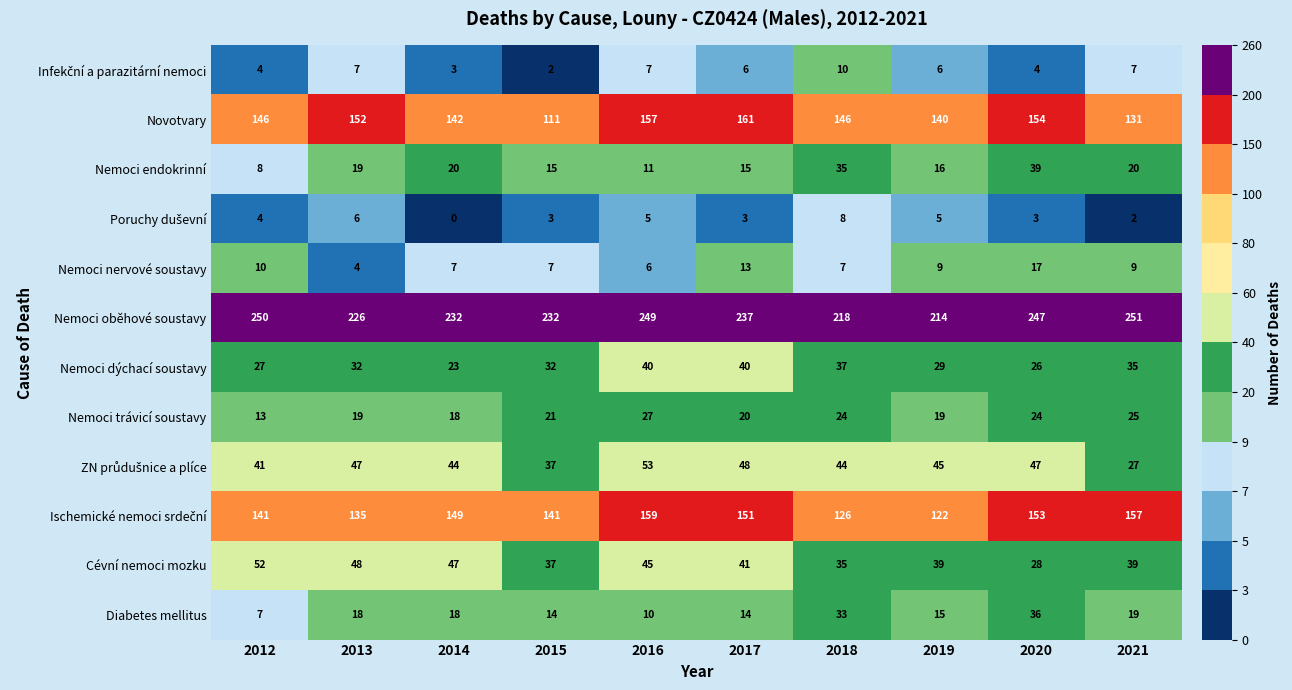

What is the maximum value for Cévní nemoci mozku?

52